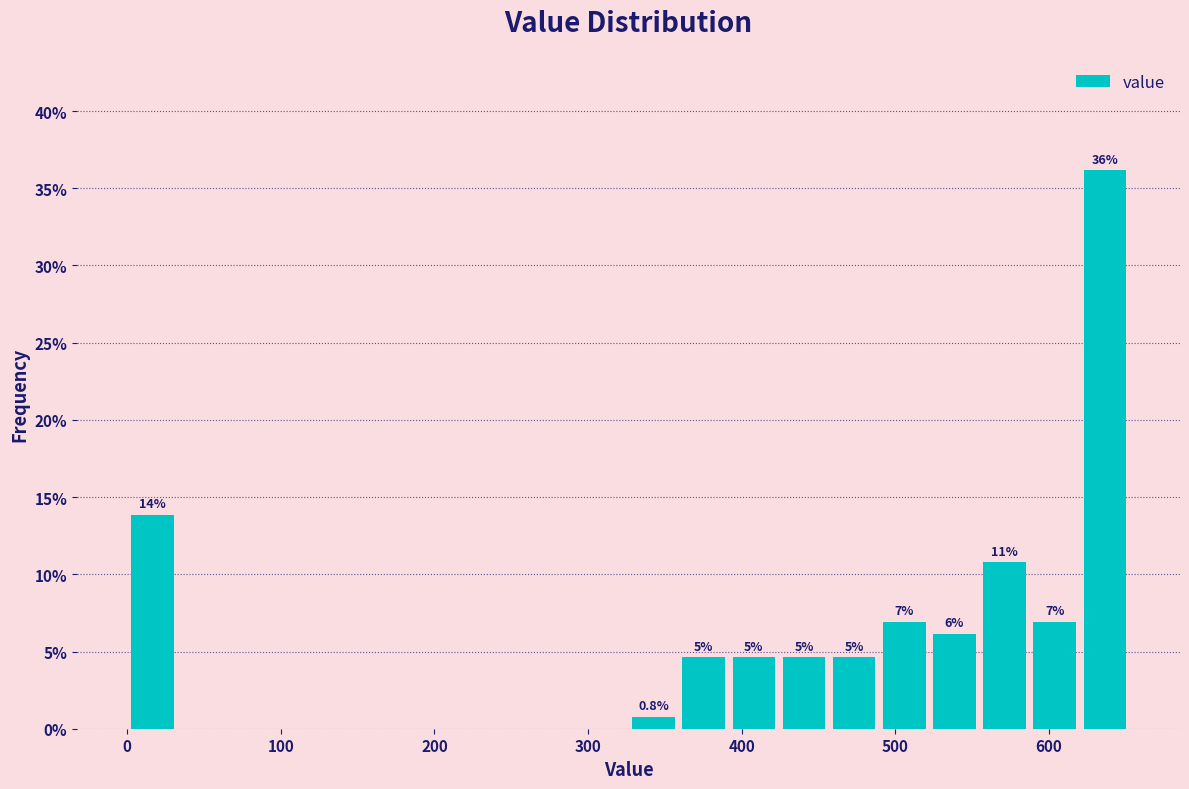

Around what value on the x-axis is the tallest bar? Give the approximate position of its centre, as read against the axis.

640